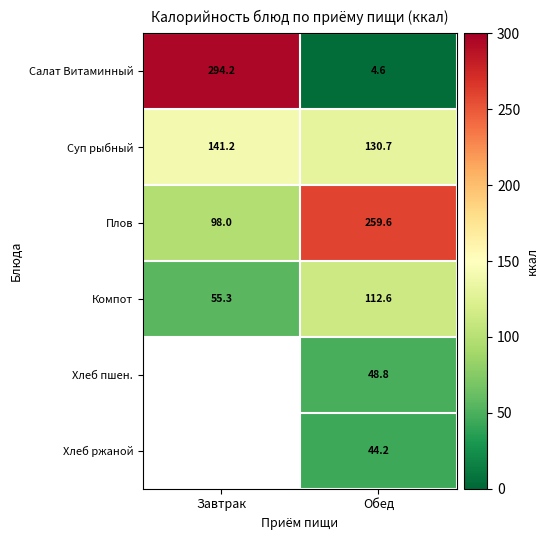

Where does the Суп рыбный series first go above 141?

Завтрак